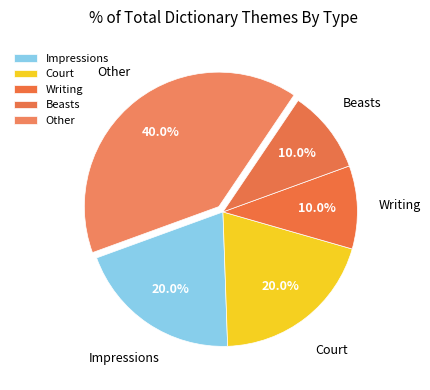

How many slices are in this pie chart?

5